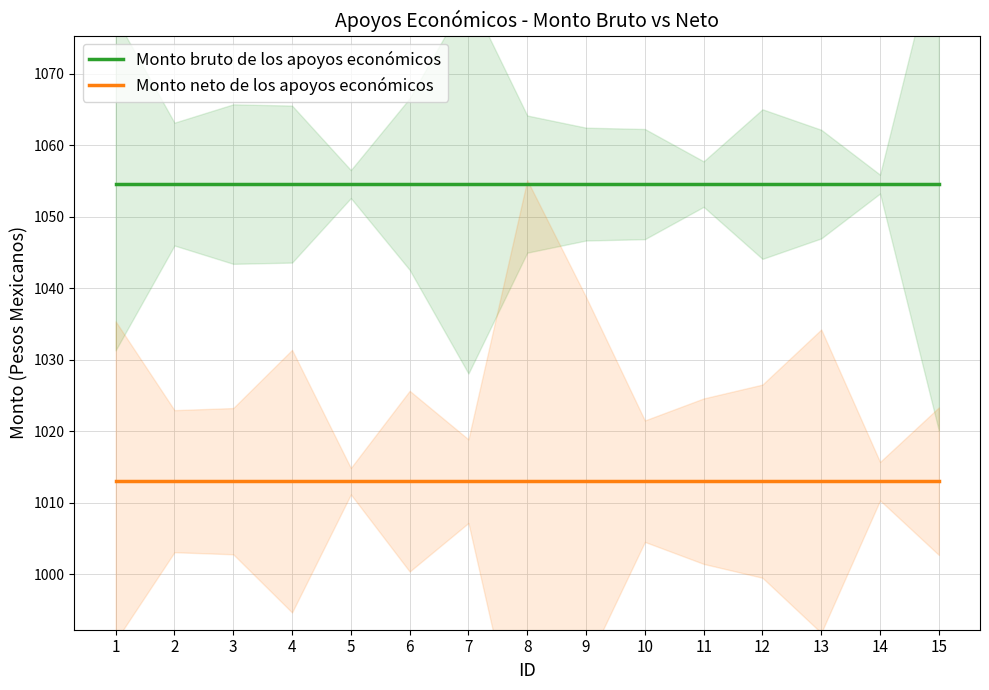

True or false: Monto neto de los apoyos económicos and Monto bruto de los apoyos económicos intersect in this chart.

False